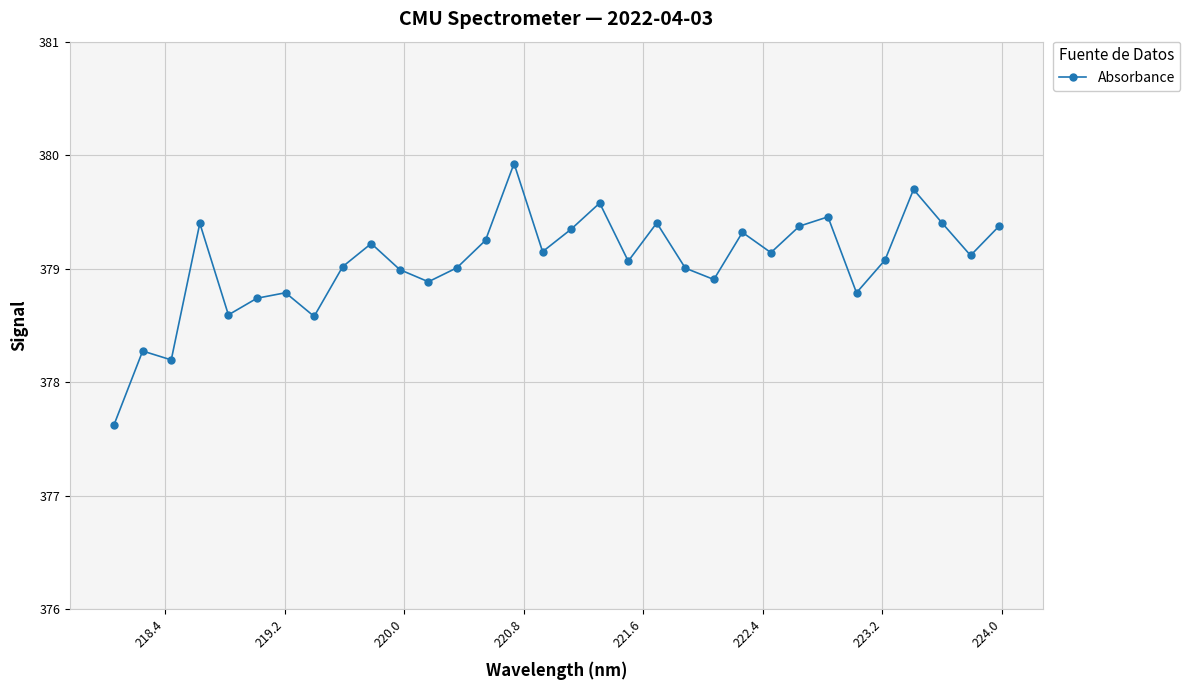

Does the chart display data point markers on the line(s)?

Yes